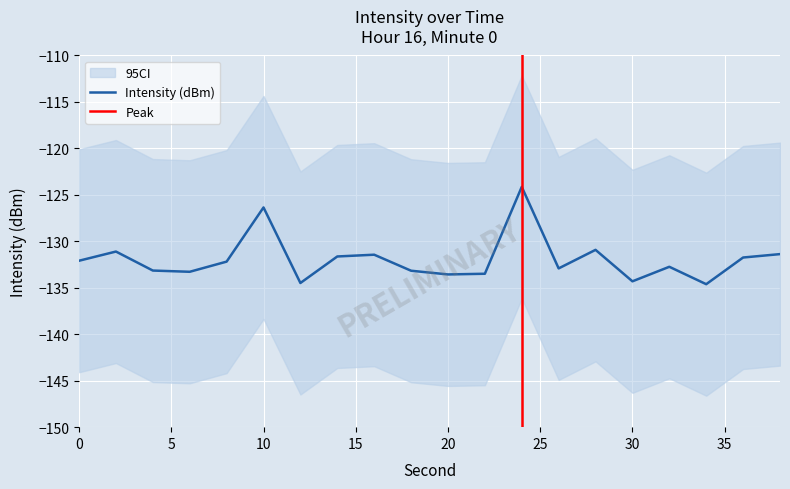

What is the sum of all values?

-2638.7